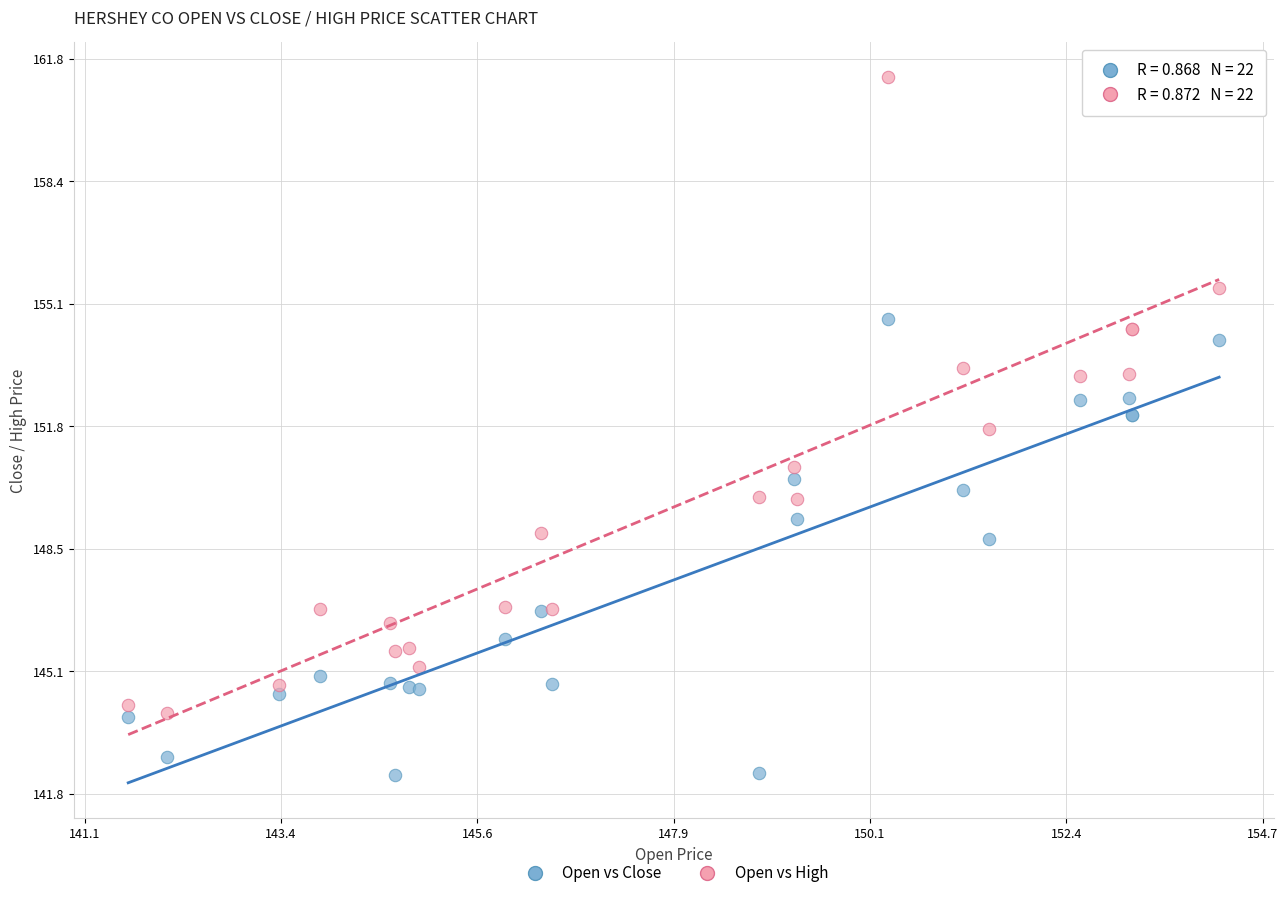

Across all series, what Y value is closest to 151?

150.7